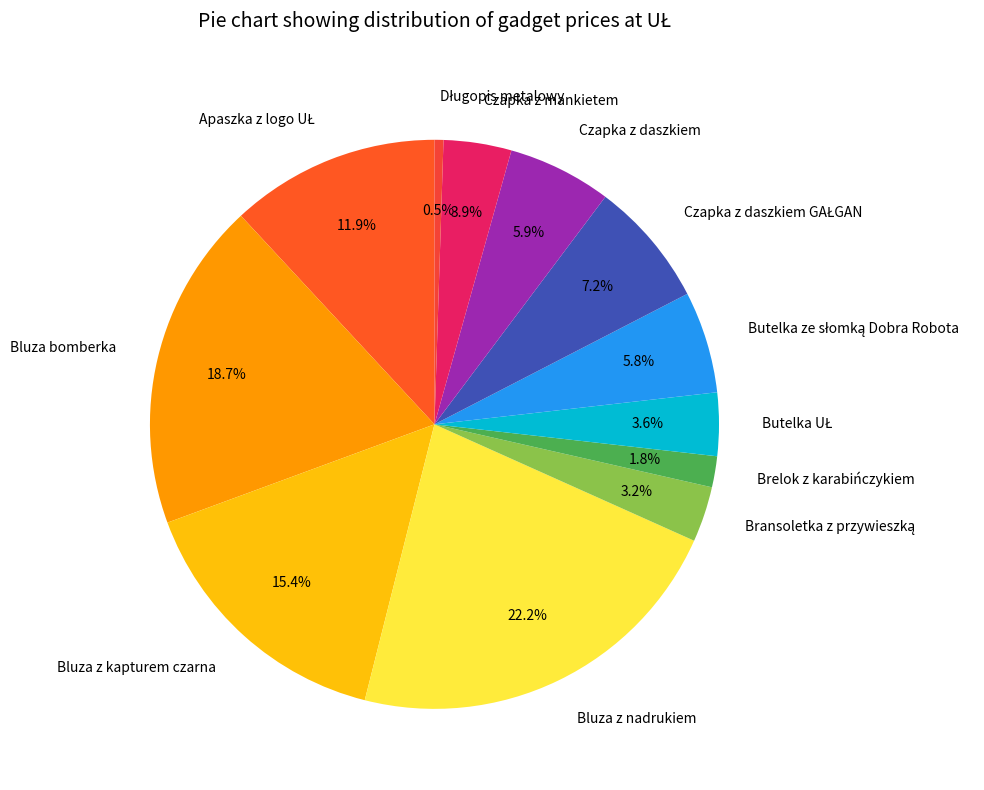

What is the largest slice in the pie chart?

Bluza z nadrukiem